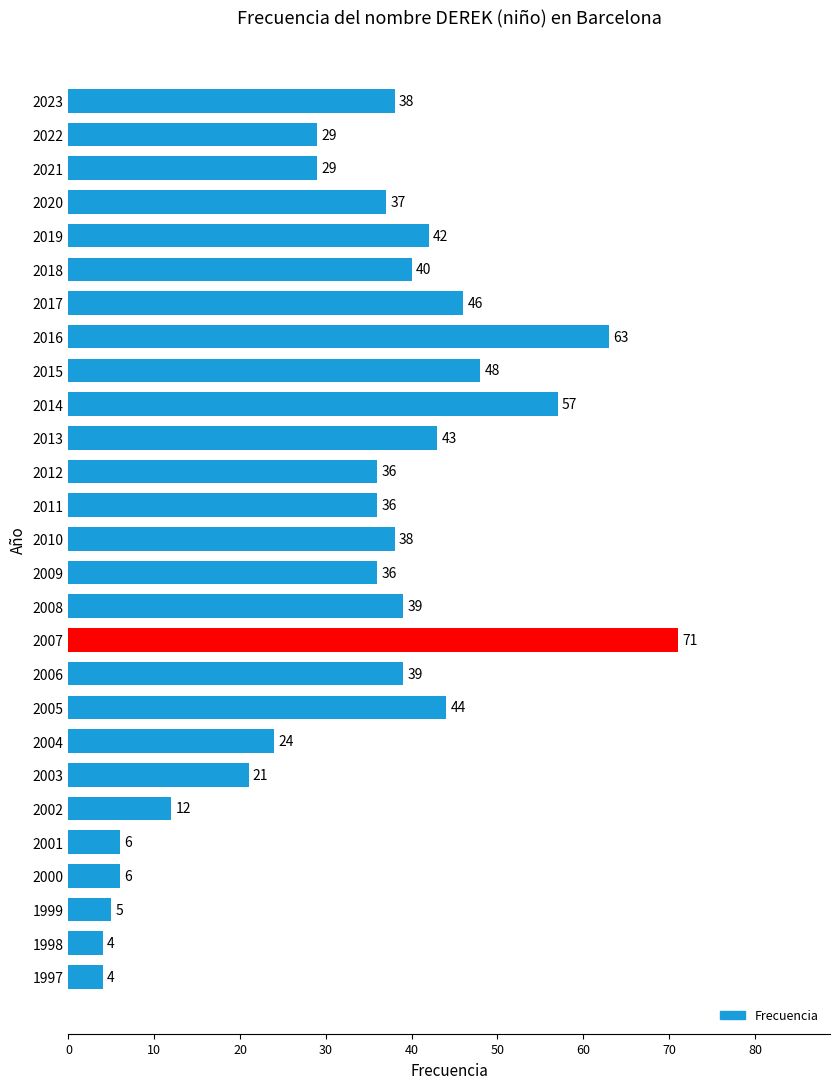

What is the difference between the second highest and minimum values?

59